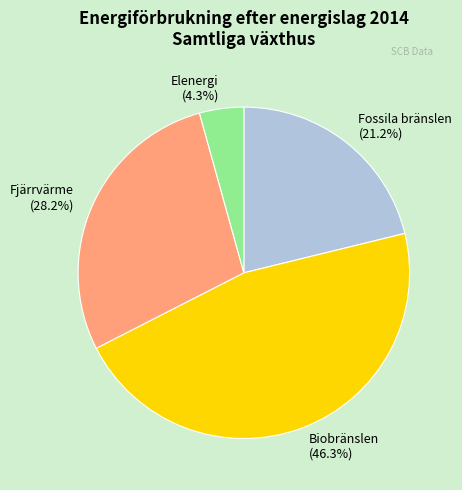

To the nearest percent, what portion does Fjärrvärme represent?

28%